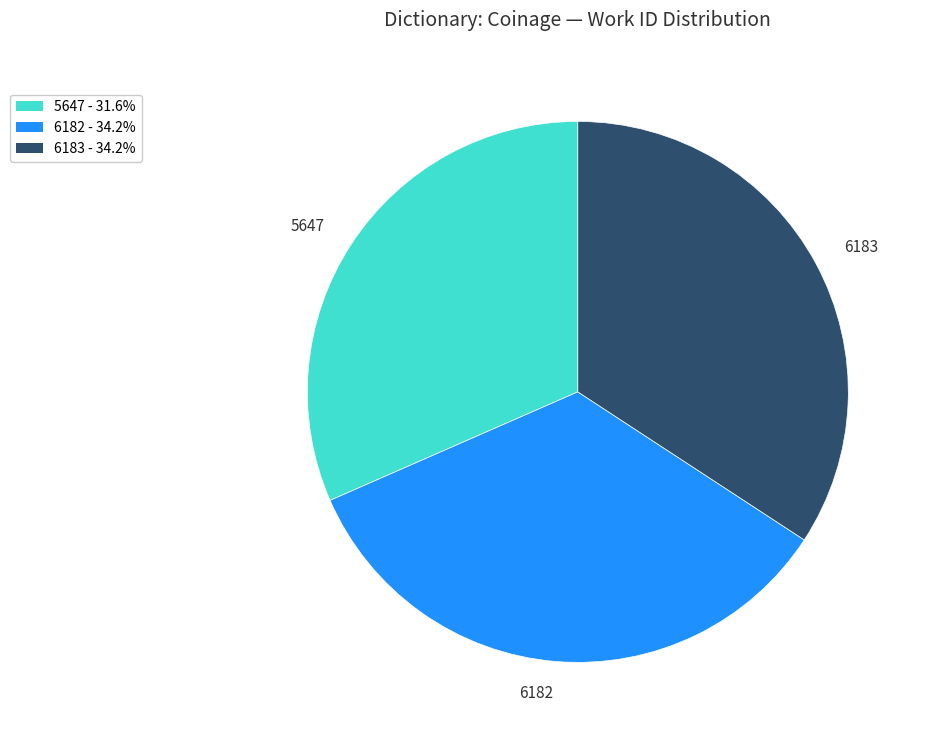

Which category has the smallest portion of the pie?

5647